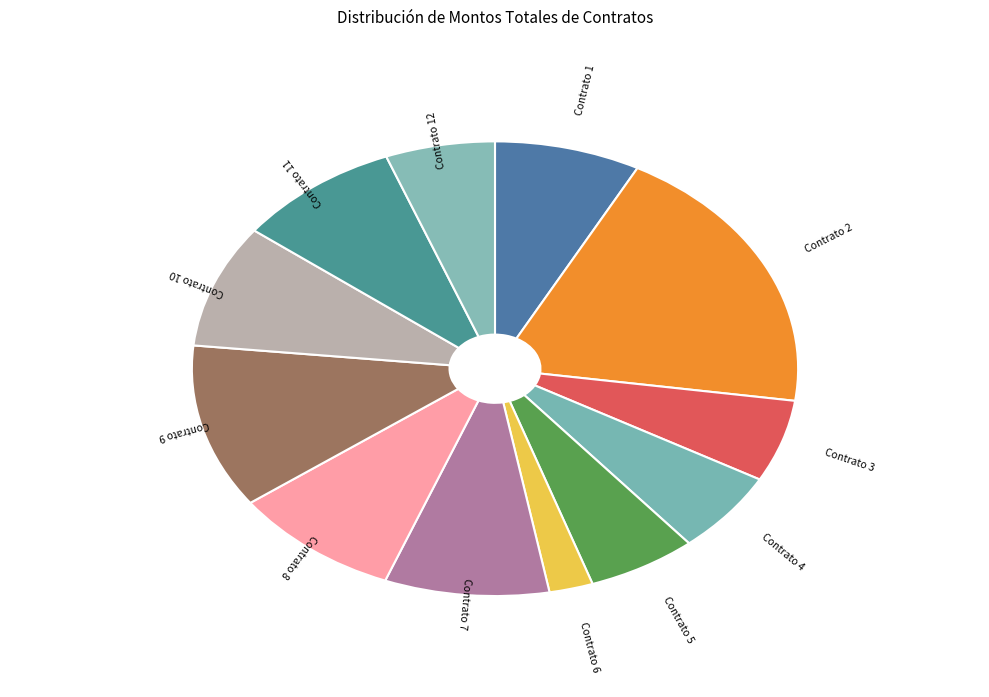

Which category has the smallest portion of the pie?

Contrato 6